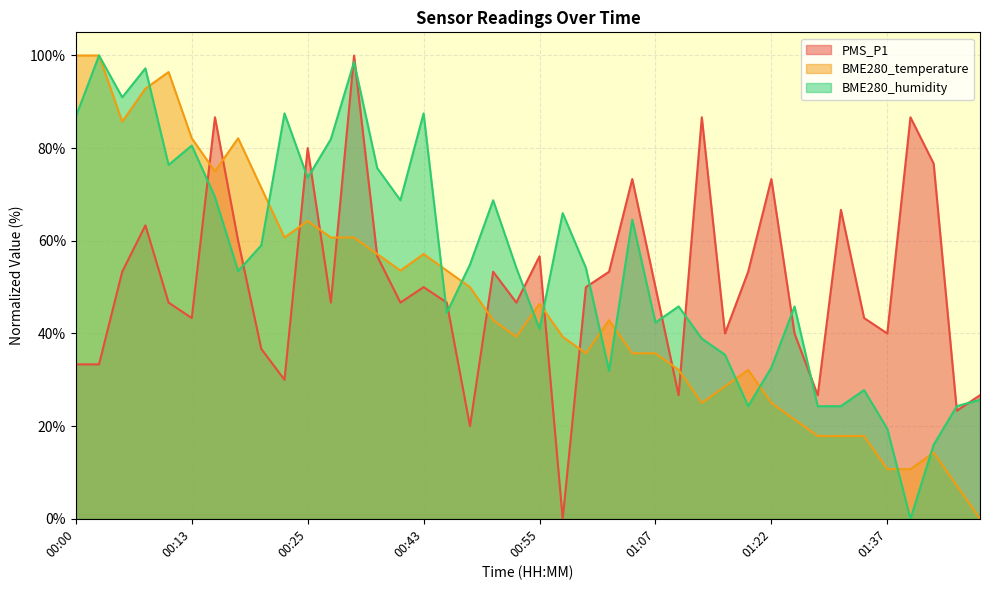

Rank the series at 01:04 from lowest to highest value.

BME280_temperature, BME280_humidity, PMS_P1